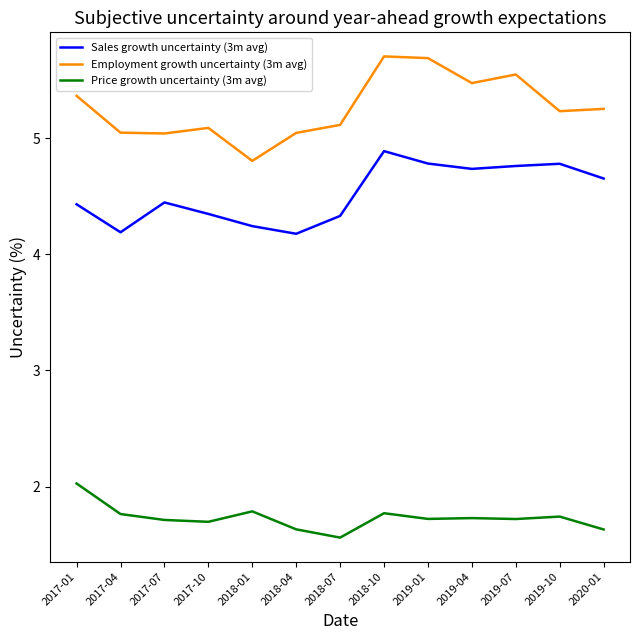

Which series changed the most between 2017-04 and 2018-10?

Sales growth uncertainty (3m avg)